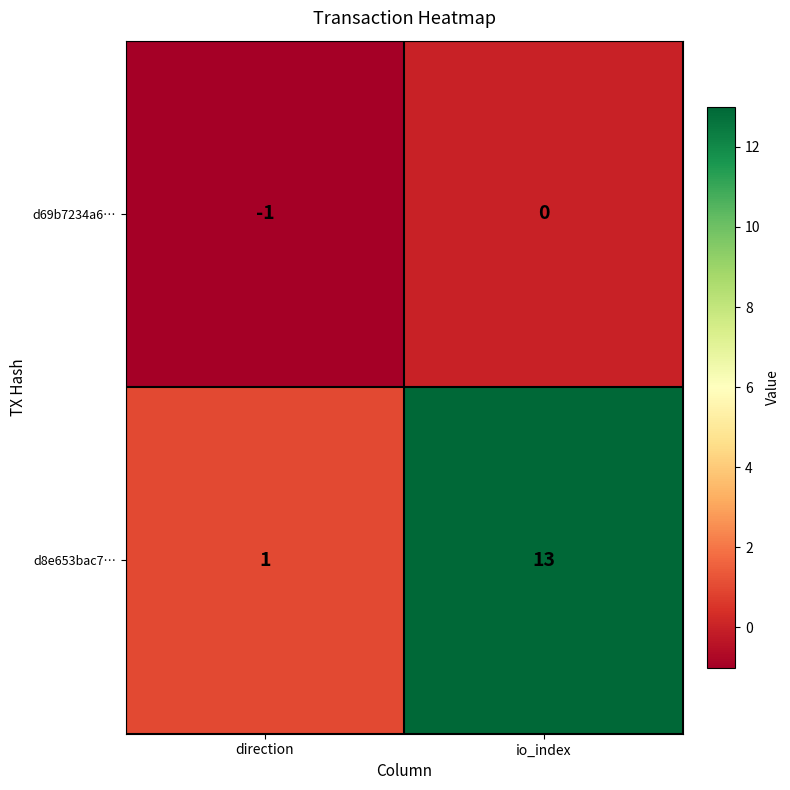

What is the difference between the maximum and minimum values in the d8e653bac7… series?

12